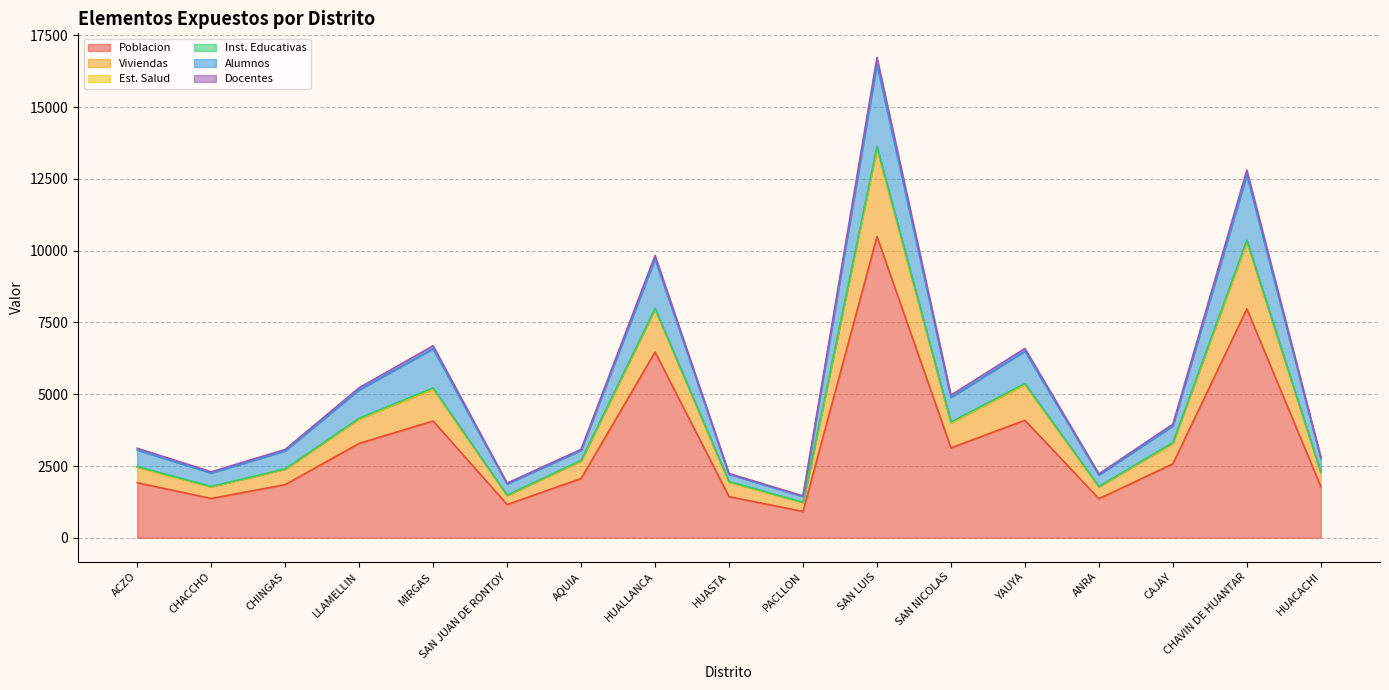

List the labels in order of Docentes value, largest first.

SAN LUIS, CHAVIN DE HUANTAR, HUALLANCA, MIRGAS, YAUYA, LLAMELLIN, SAN NICOLAS, CAJAY, ACZO, AQUIA, CHINGAS, HUACACHI, CHACCHO, HUASTA, ANRA, SAN JUAN DE RONTOY, PACLLON